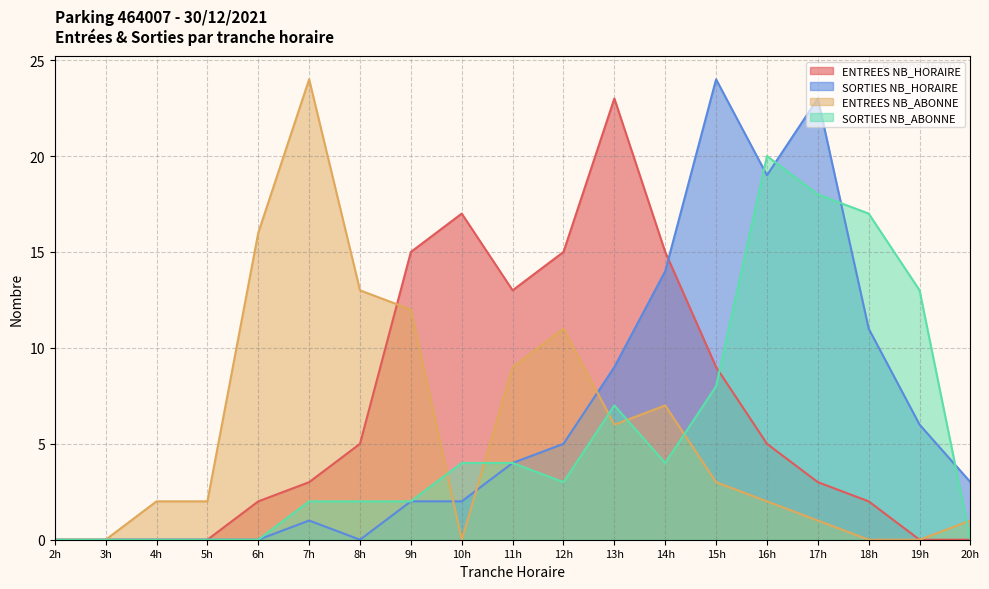

In SORTIES NB_HORAIRE, how many points are higher than both neighbors (excluding endpoints)?

3